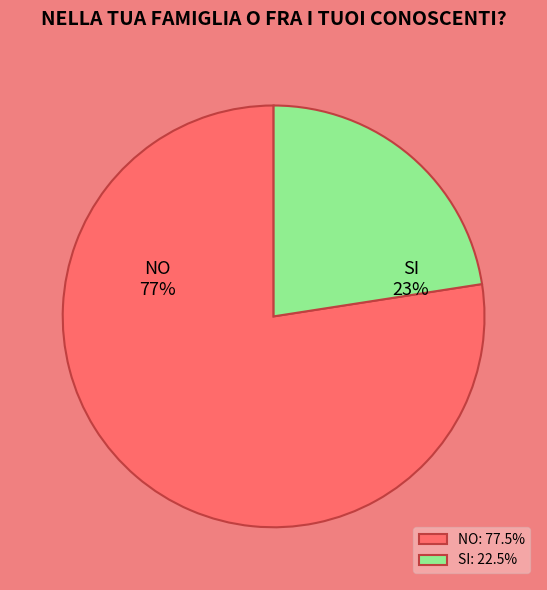

Which has a higher value, SI or NO?

NO